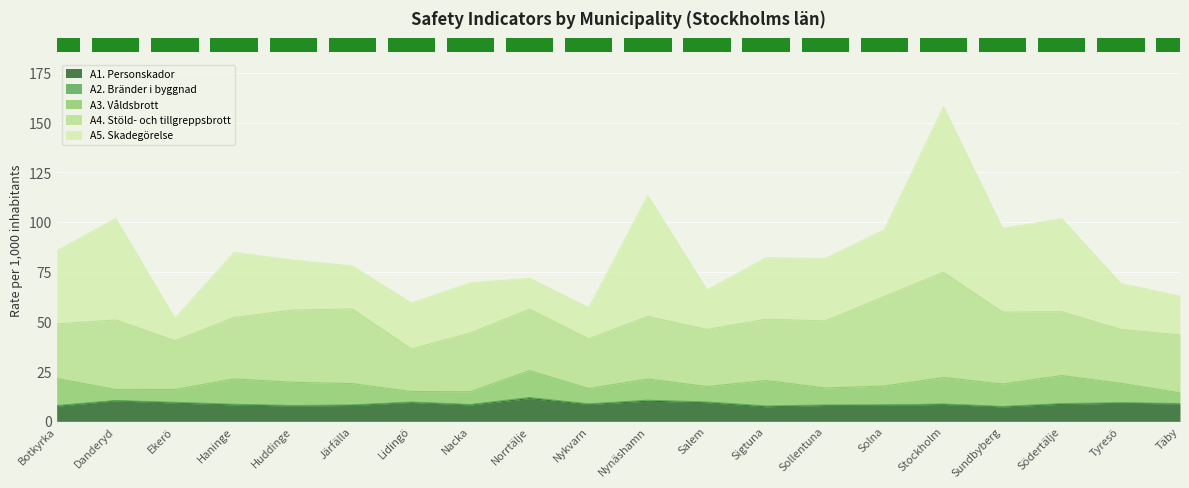

Which has a higher value, Ekerö or Nykvarn?

Ekerö